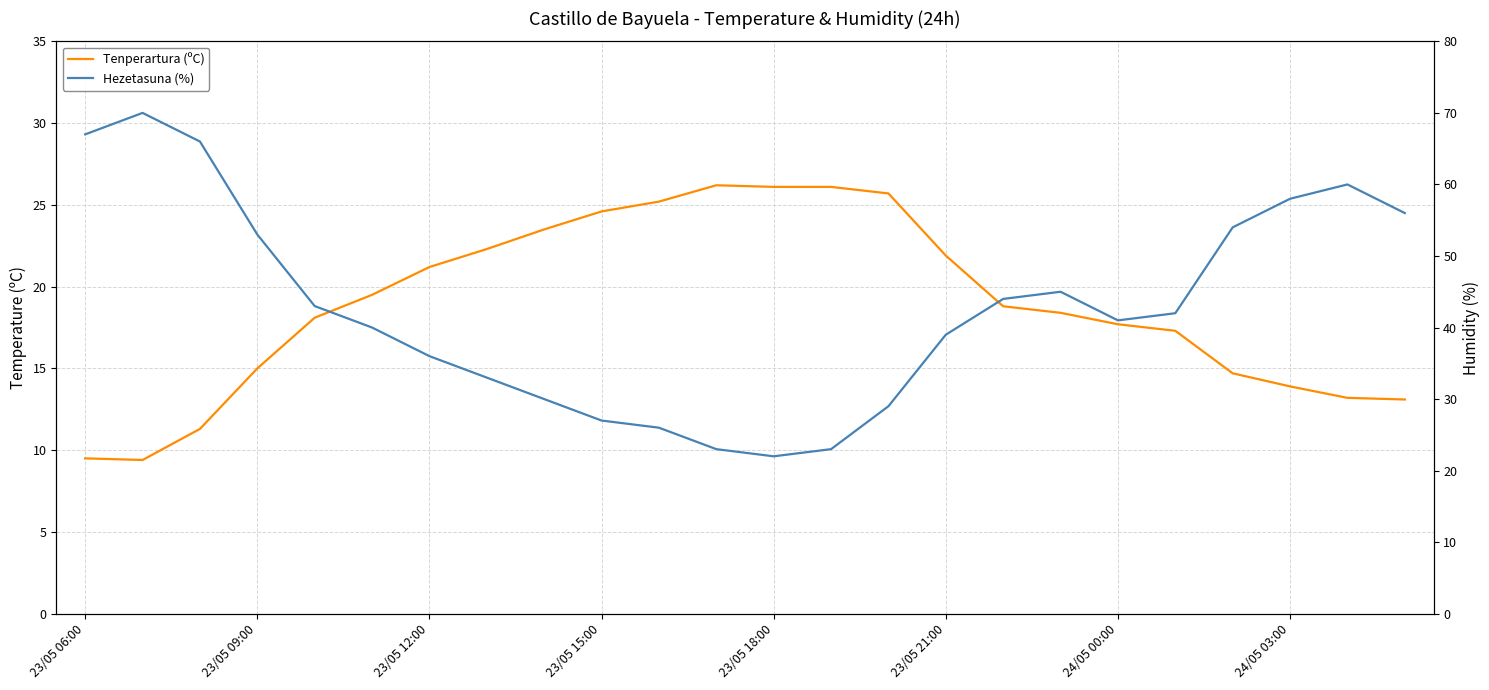

How many data points in Tenperartura (ºC) are above 18?

14